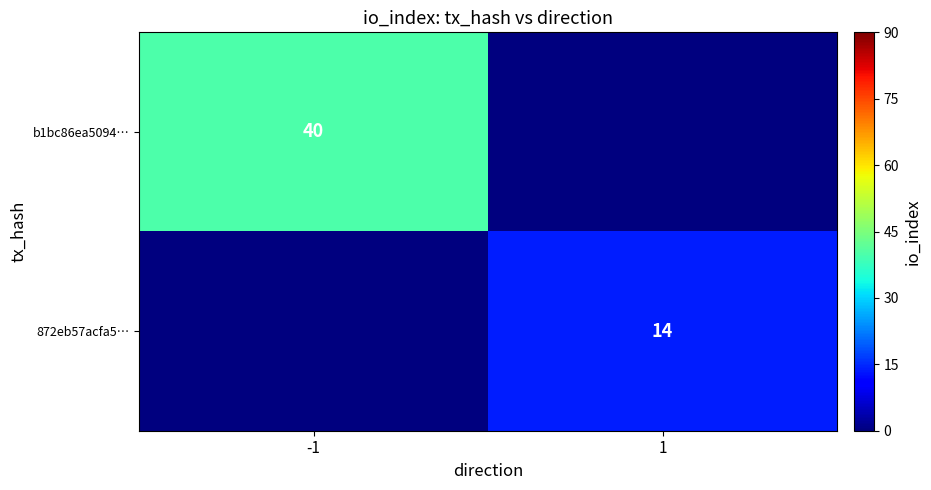

The value of b1bc86ea5094… at -1 is 23. True or false?

False